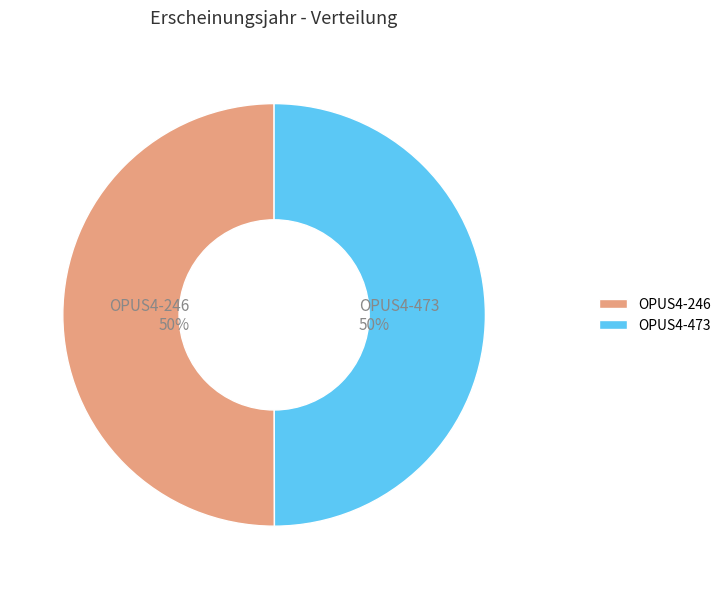

True or false: OPUS4-473 accounts for 58% of the total.

False